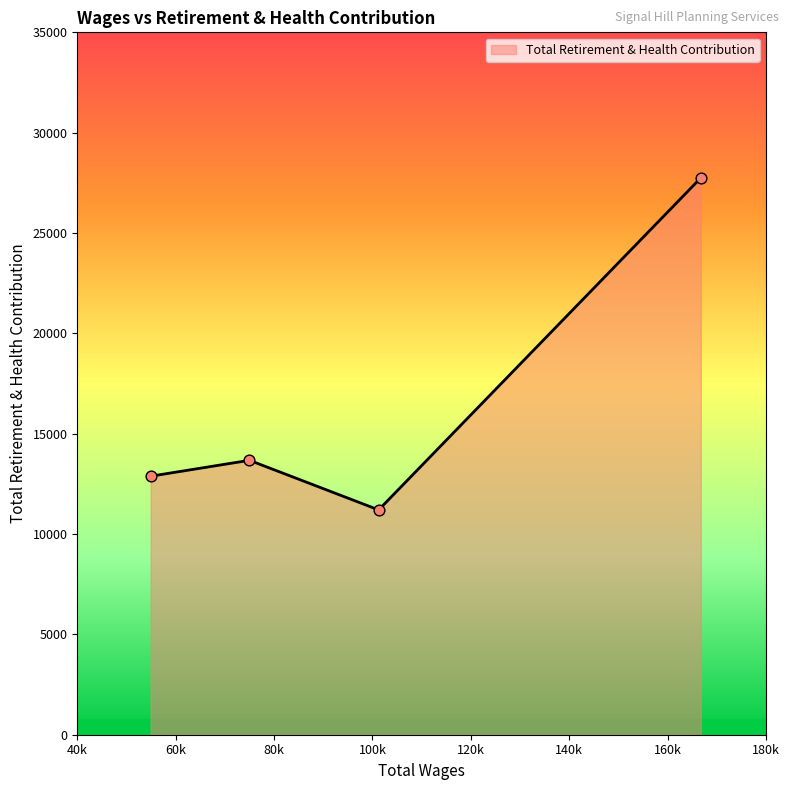

True or false: the data has more than 0 interior local peaks.

True